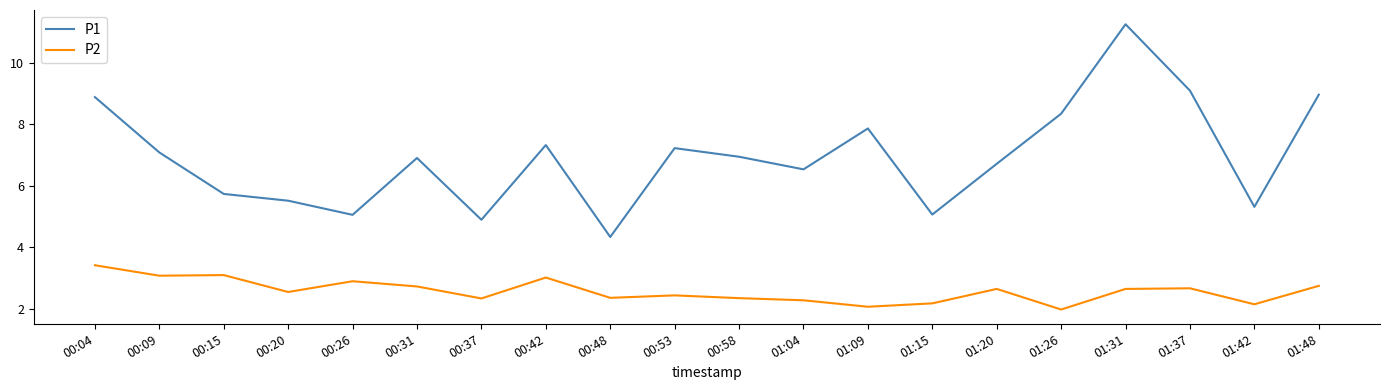

True or false: P1 and P2 intersect in this chart.

False